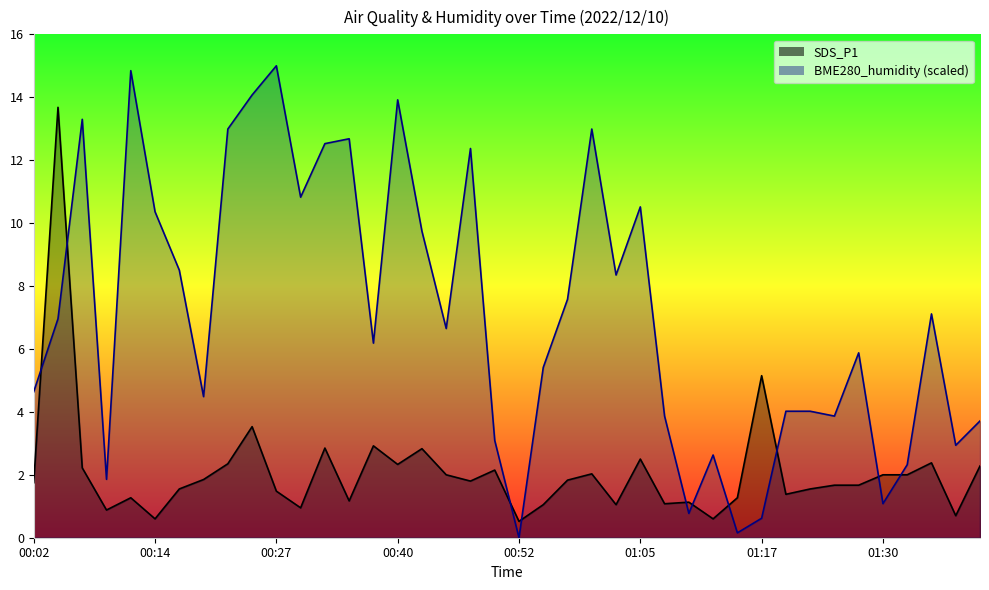

What is the difference between the highest and lowest values at 00:02?

2.9